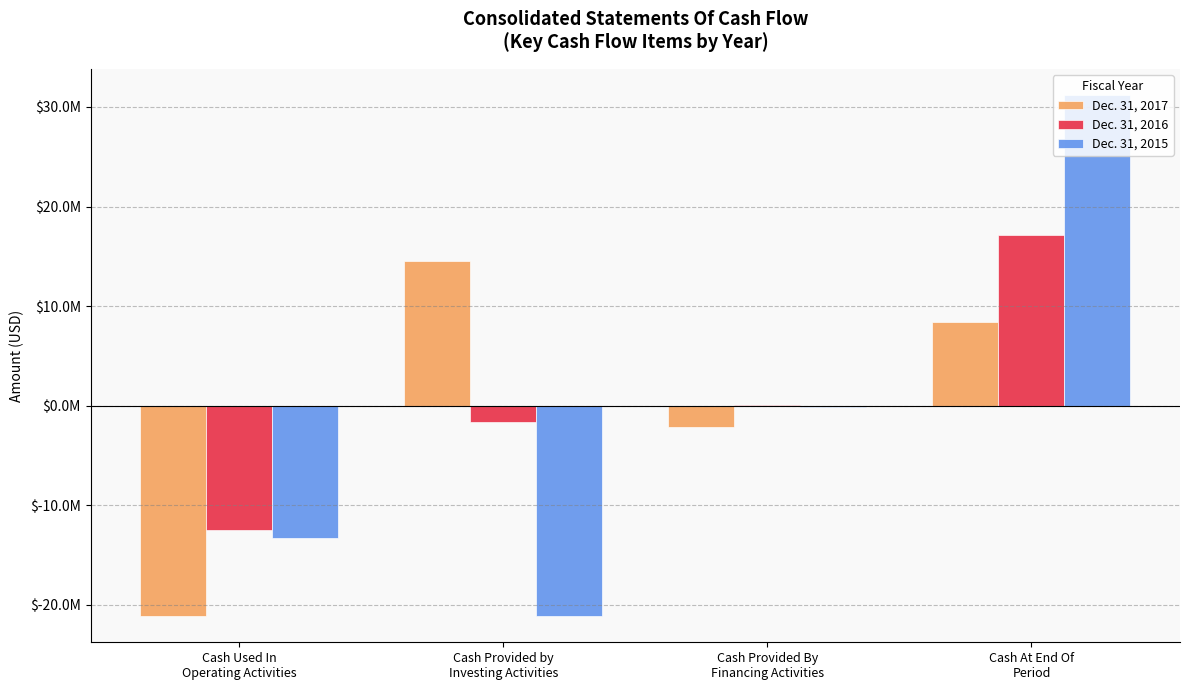

What is the label of the 1st bar from the right?

Cash At End Of
Period